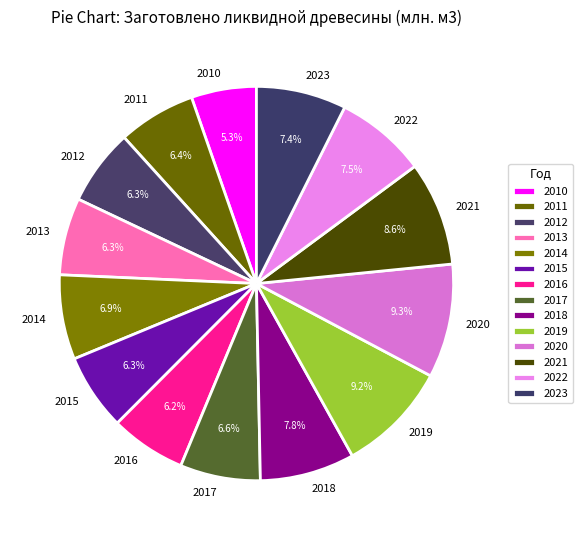

Which slice is the smallest?

2010